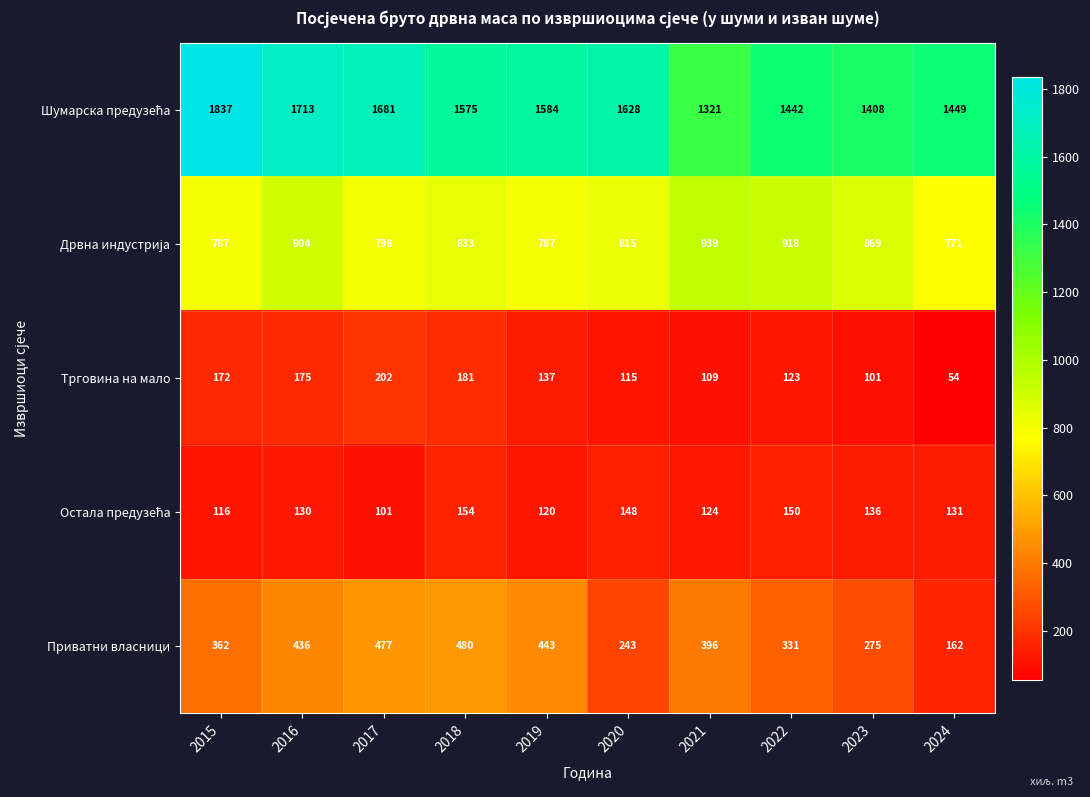

At which label does Трговина на мало first exceed 137?

2015